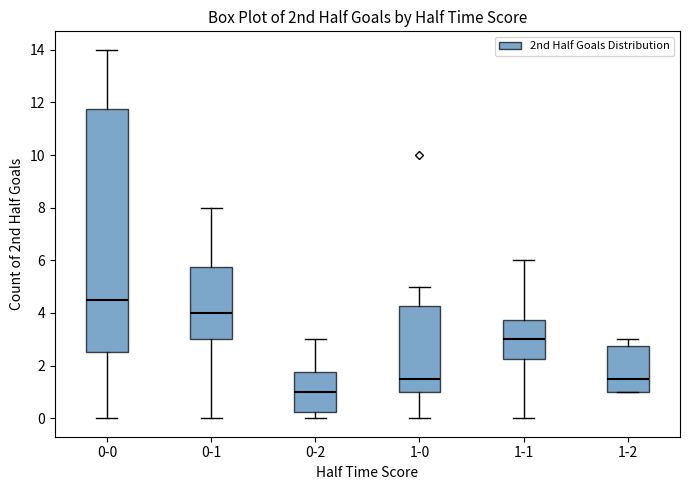

Reading left to right, transcribe this box plot: for each box, give where its median line is, the range the box spans, and where its two whiskers end, as read against the y-axis. The values are not printed on the chart, so give them approximately, as read against the axis.

0-0: median 4.6, box 2.6 to 11.8, whiskers 0.0 to 14.0
0-1: median 4.0, box 3.0 to 5.8, whiskers 0.0 to 8.0
0-2: median 1.0, box 0.2 to 1.8, whiskers 0.0 to 3.0
1-0: median 1.6, box 1.0 to 4.2, whiskers 0.0 to 5.0
1-1: median 3.0, box 2.2 to 3.8, whiskers 0.0 to 6.0
1-2: median 1.6, box 1.0 to 2.8, whiskers 1.0 to 3.0